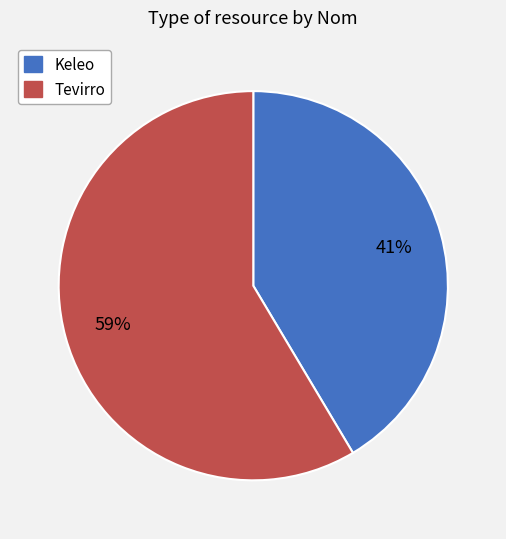

Approximately how many times larger is the value at Tevirro compared to Keleo?

1.4